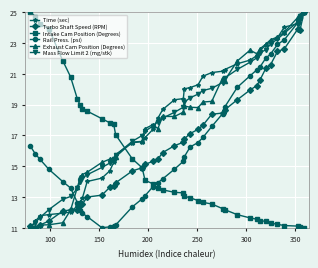

What is the value of the Exhaust Cam Position (Degrees) point at the 18th from the left?

17.7